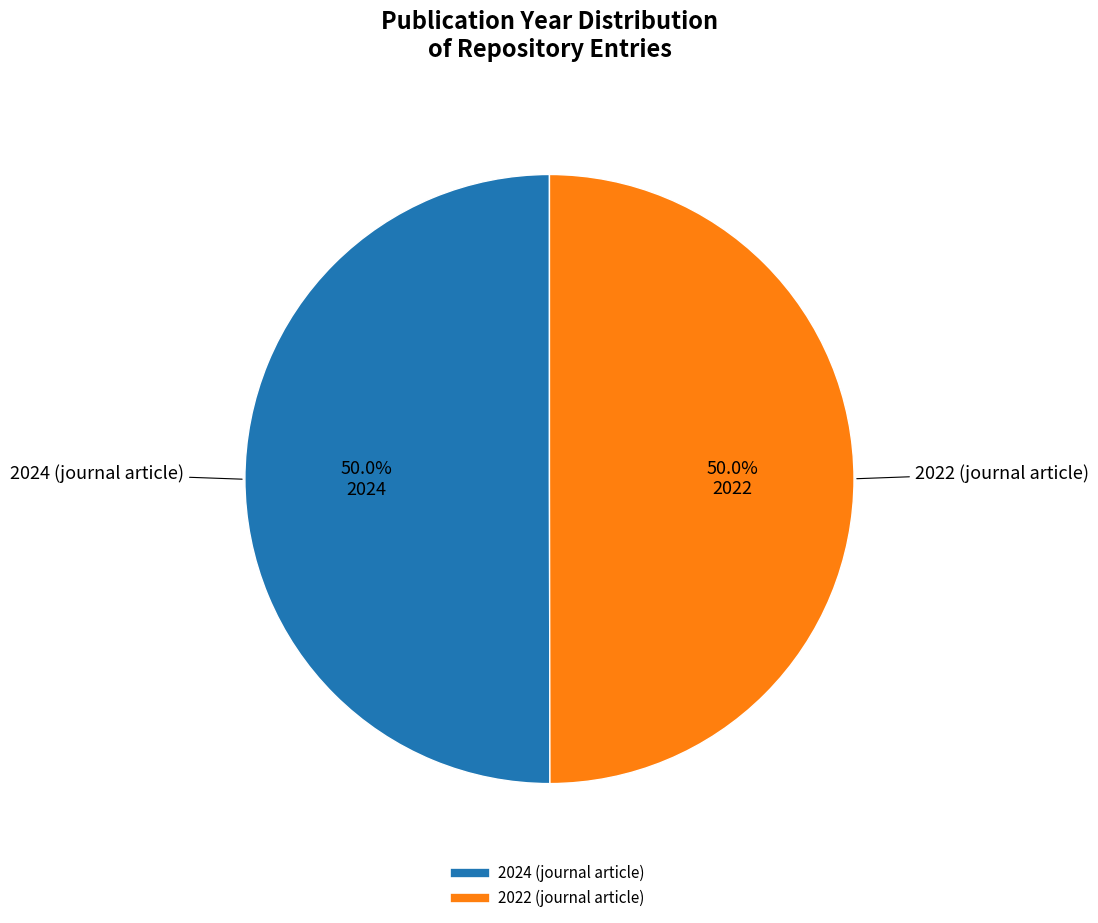

What percentage is the 2024 (journal article) slice, to the nearest percent?

50%